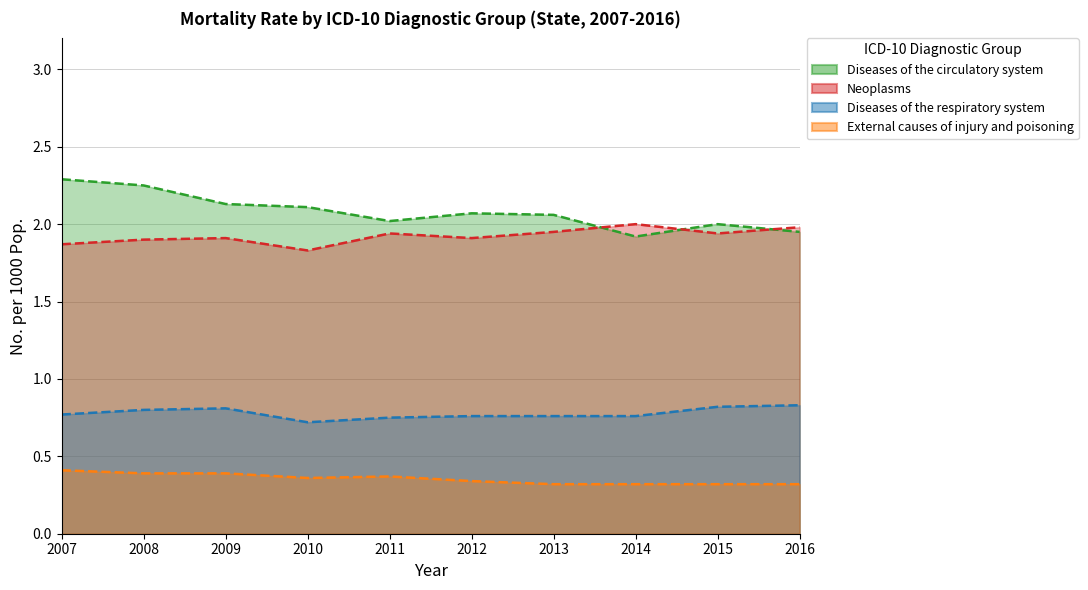

What is the value of the Diseases of the respiratory system point at the 1st from the left?

0.8